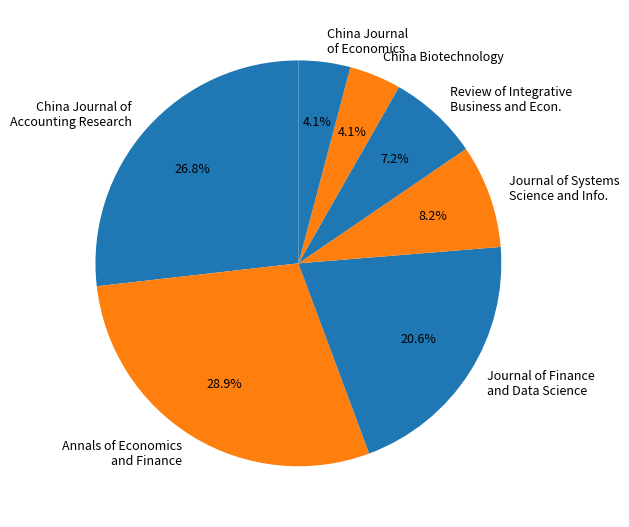

What portion of the pie excludes Annals of Economics and Finance?

71.1%